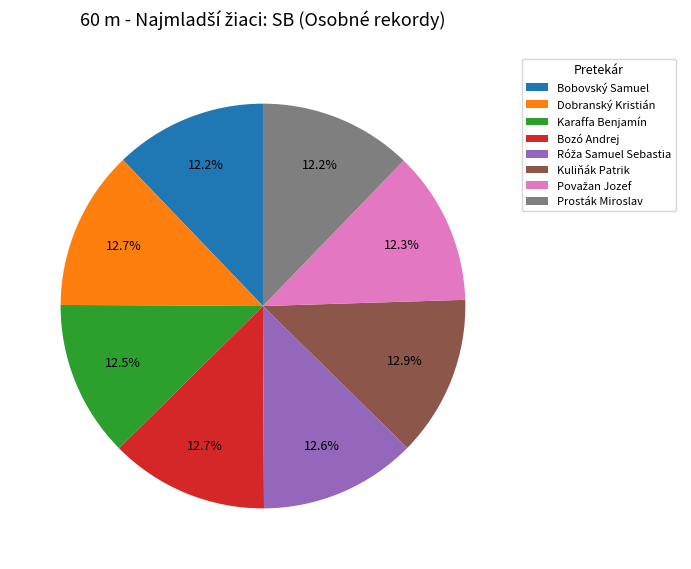

Do Bozó Andrej and Prosták Miroslav together represent more than half of the pie?

No